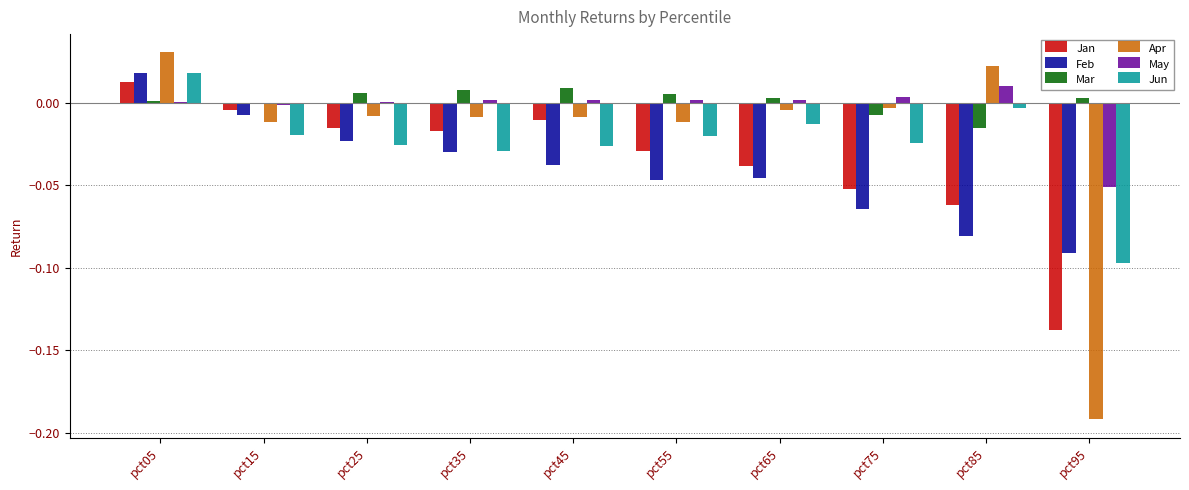

At which label does Jun reach its peak?

pct05